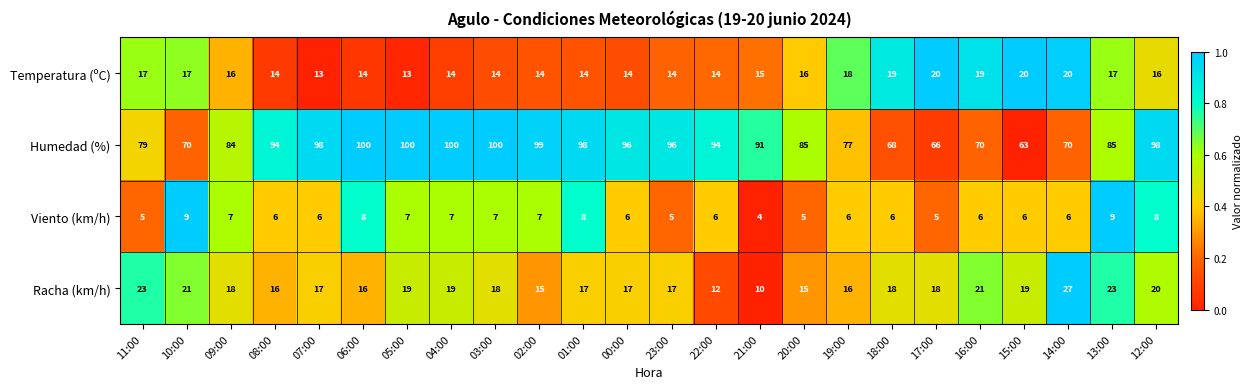

What is the difference between the maximum and second lowest values in the Temperatura (ºC) series?

7